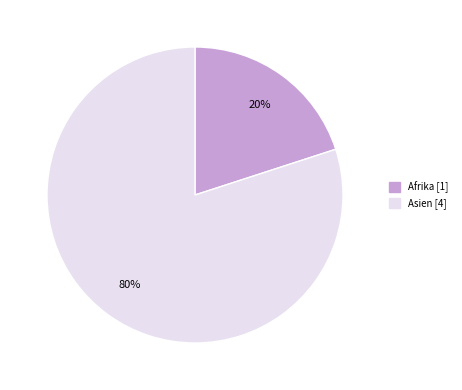

To the nearest percent, what is the difference between the largest and smallest slice percentages?

60%